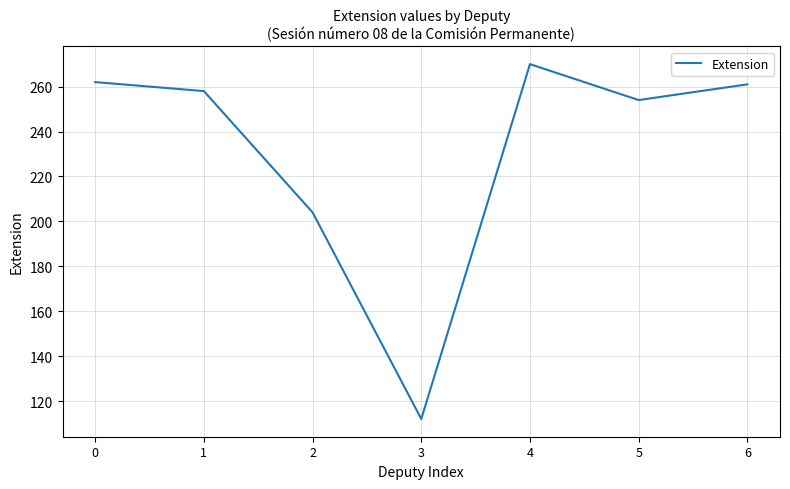

Read the value at 1, to the nearest 50.

250